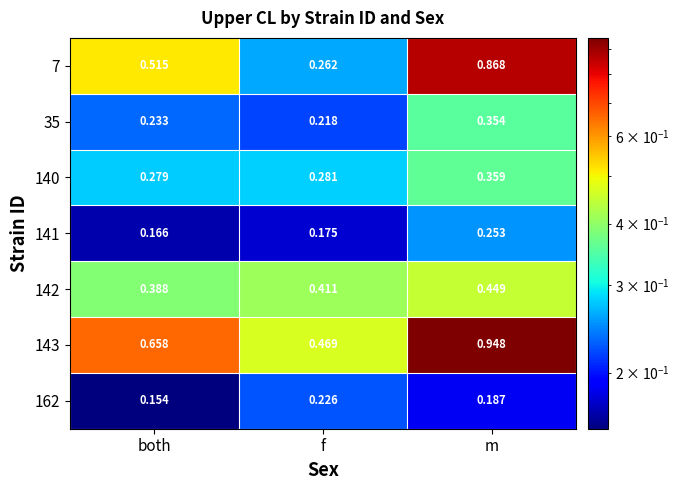

Where is 141 nearest to the value 0?

both